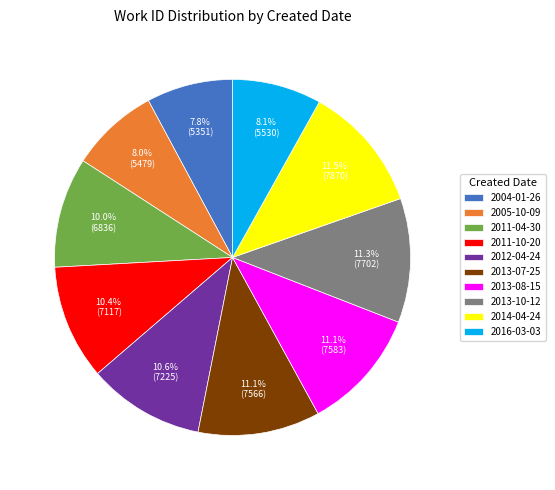

Approximately how many times larger is the value at 2013-10-12 compared to 2004-01-26?

1.4